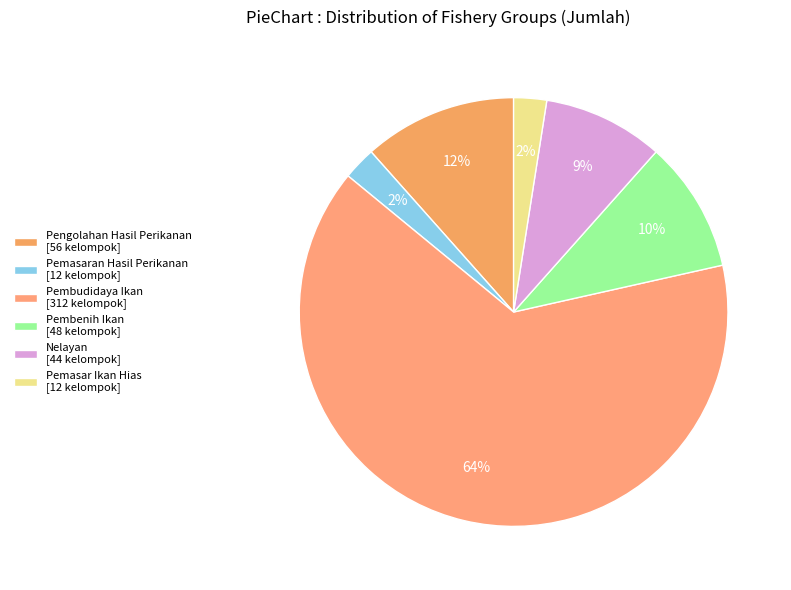

To the nearest percent, what percentage of the pie is Pemasaran Hasil Perikanan?

2%